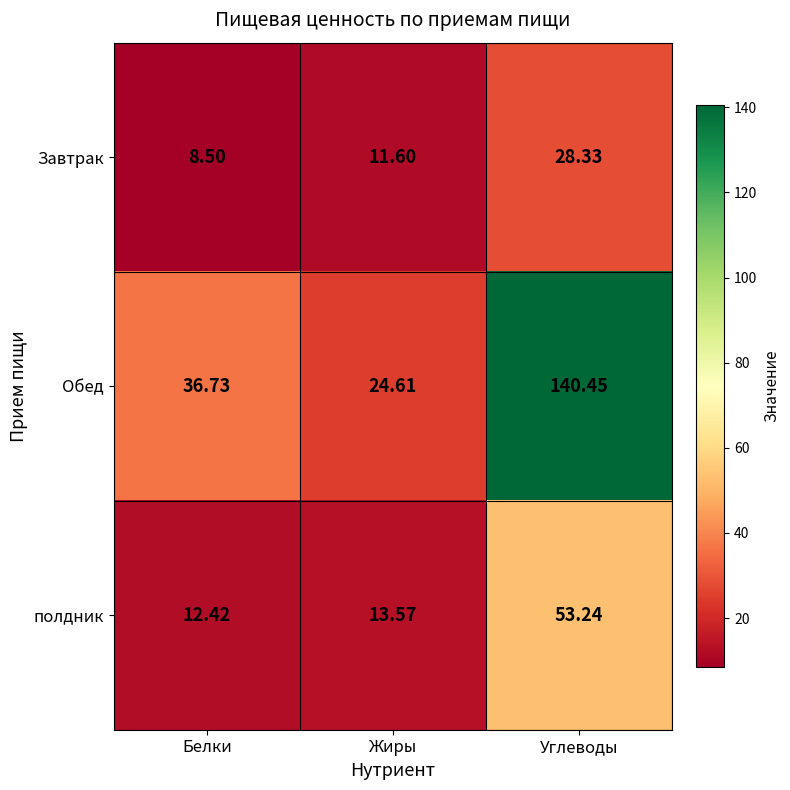

Which label corresponds to the largest value in the chart?

Углеводы